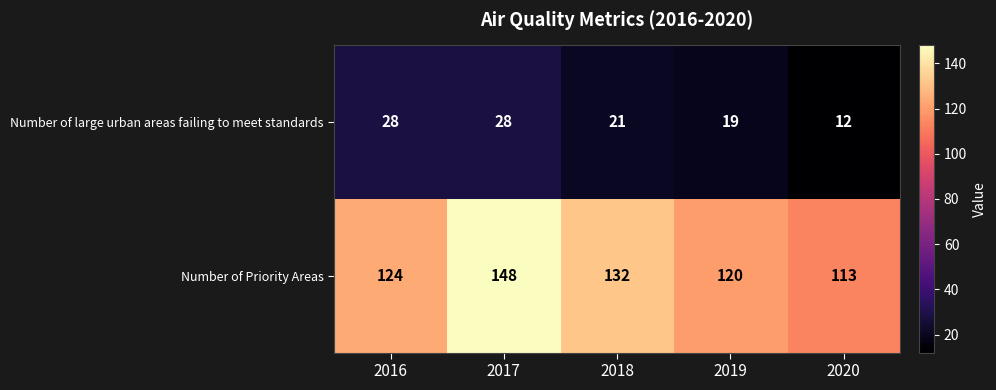

What is the total value across all series at 2016?

152